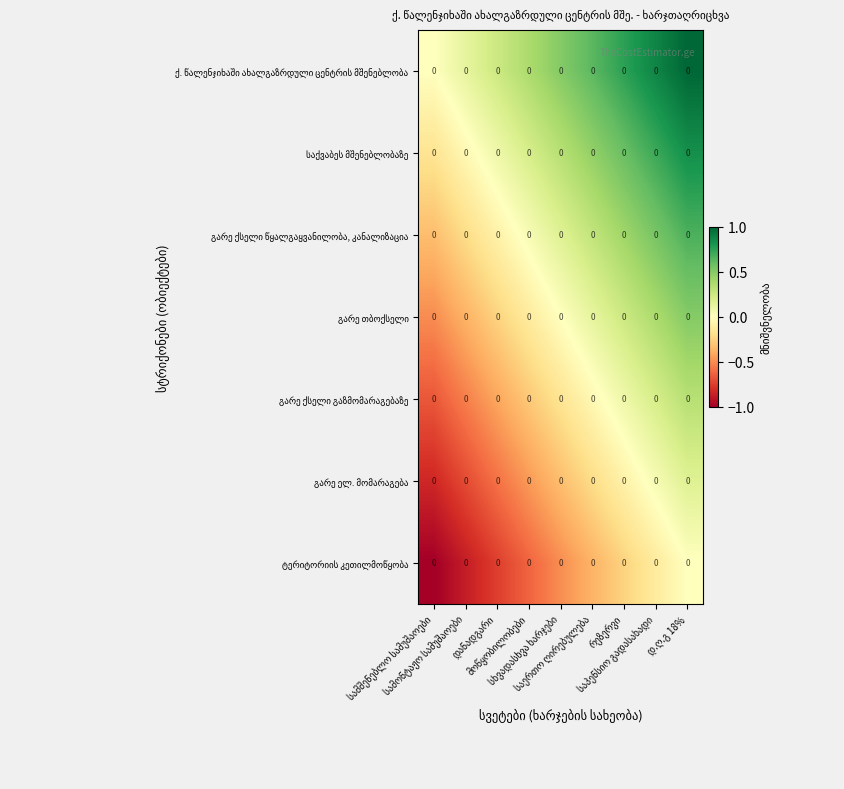

At which label does ტერიტორიის კეთილმოწყობა reach its minimum?

სამშენებლო სამუშაოები